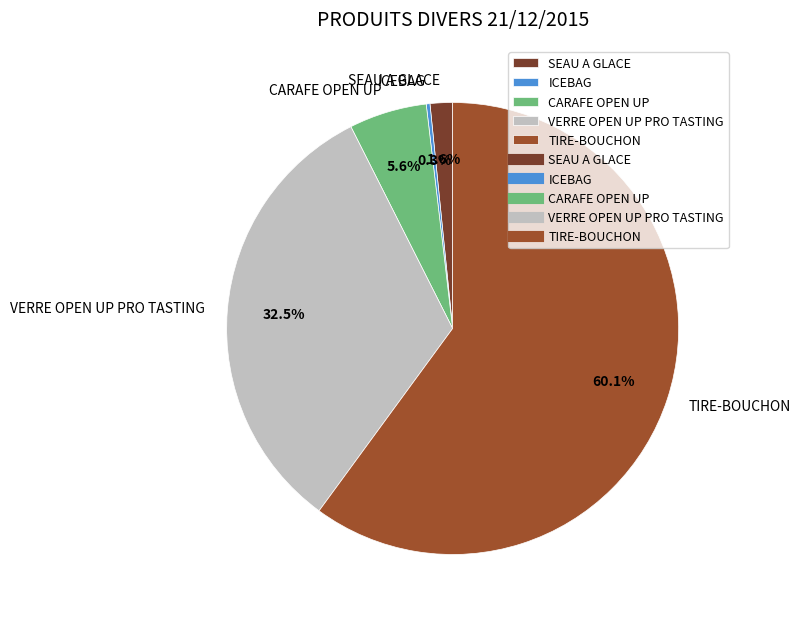

Between SEAU A GLACE and TIRE-BOUCHON, which is larger?

TIRE-BOUCHON